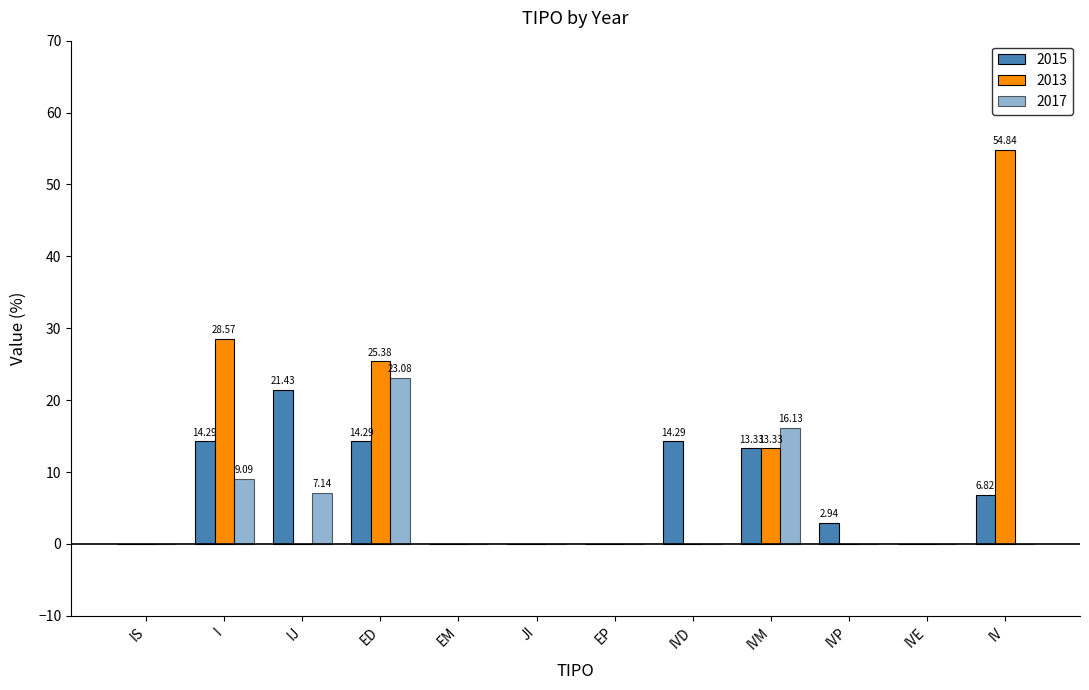

How many values in the 2015 series exceed 6?

6